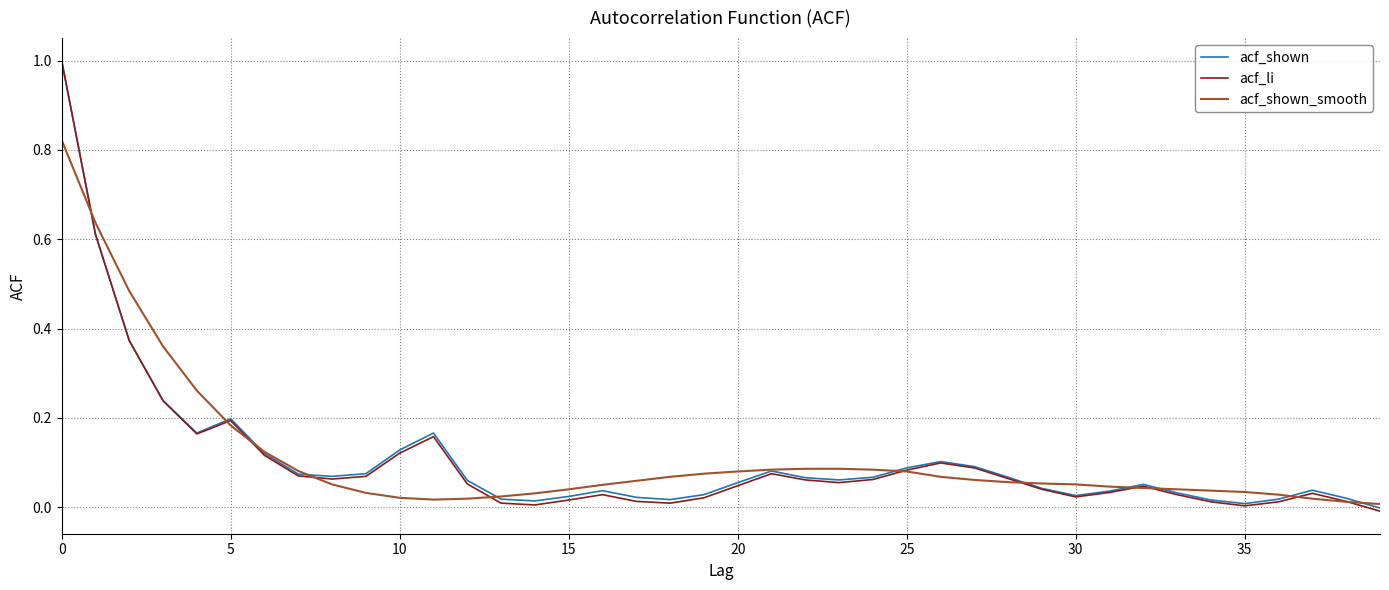

What is the maximum value for acf_li?

1.0